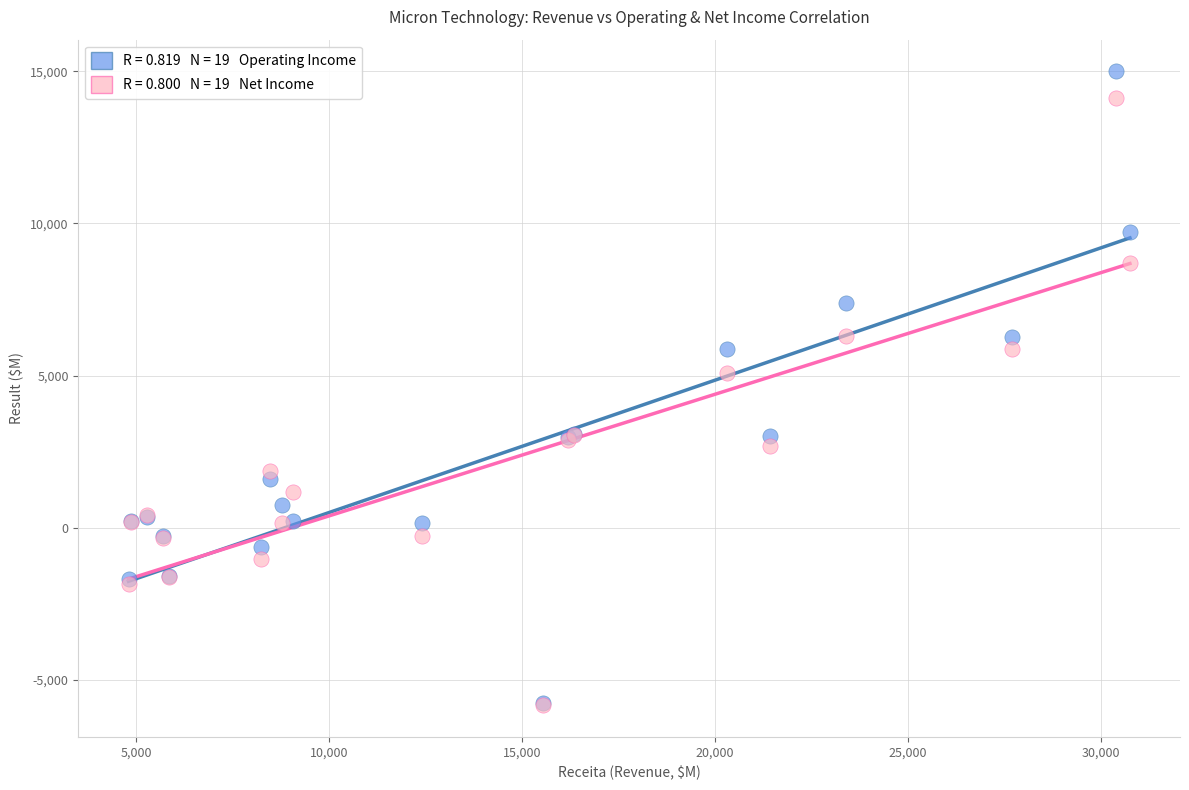

Across all series, what Y value is closest to 4580?

5089